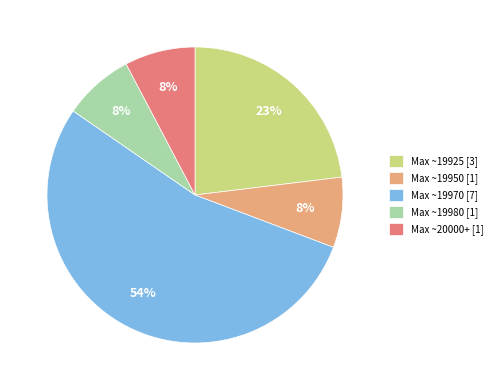

Which slice is the largest?

Max ~19970 [7]